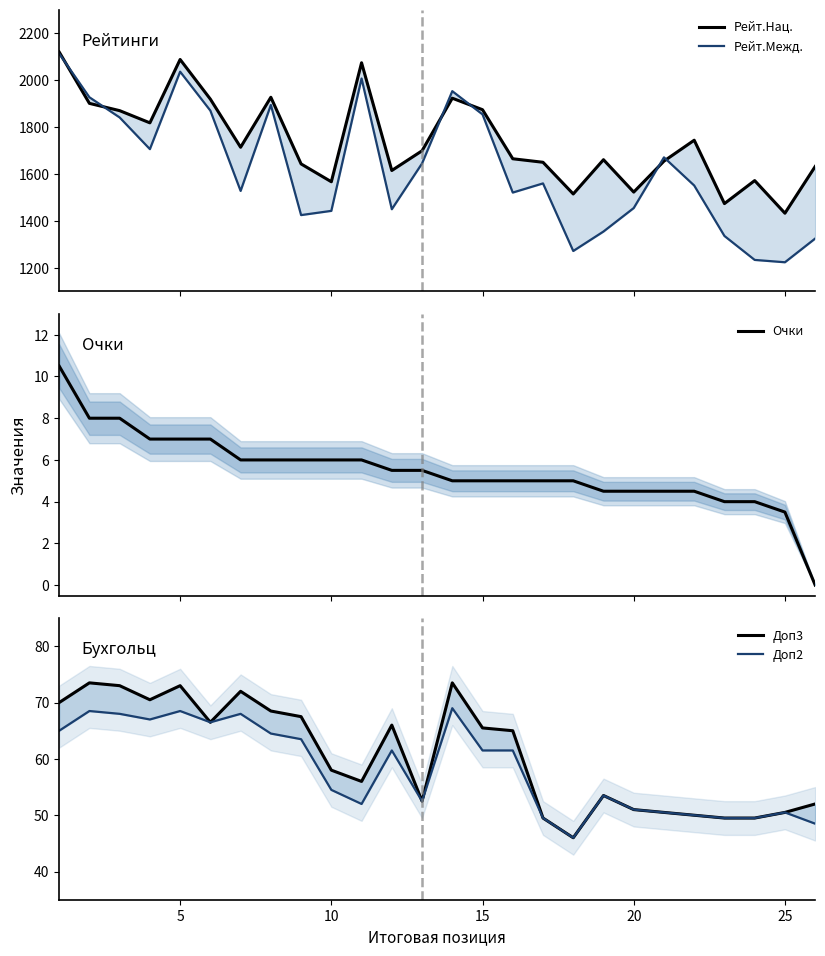

Rank the series by their maximum value, from highest to lowest.

Рейт.Нац., Рейт.Межд., Доп3, Доп2, Очки